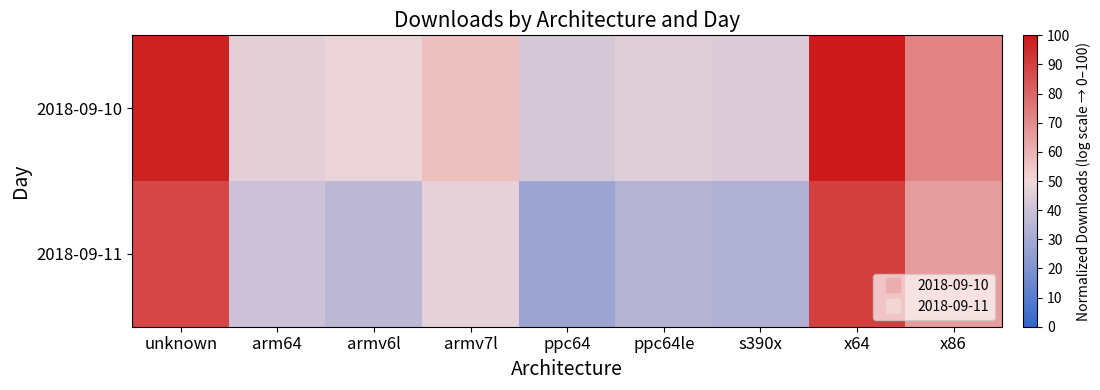

What is the difference between the highest and lowest values at armv7l?

9.7